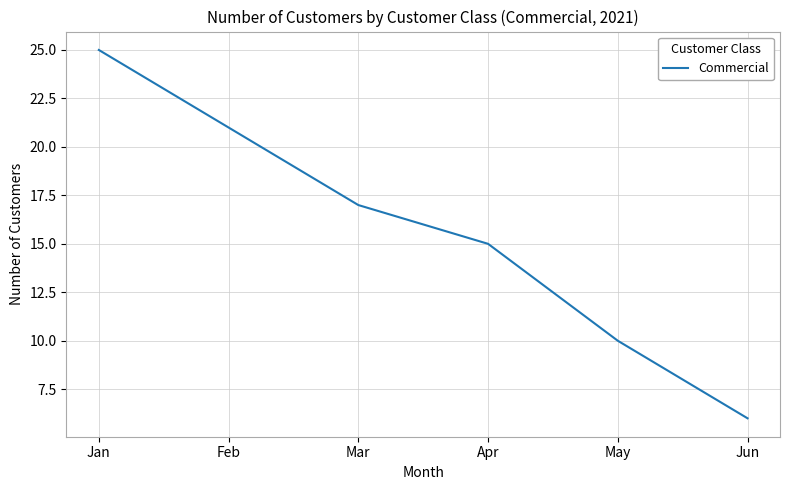

What is the difference between the second highest and second lowest values?

11